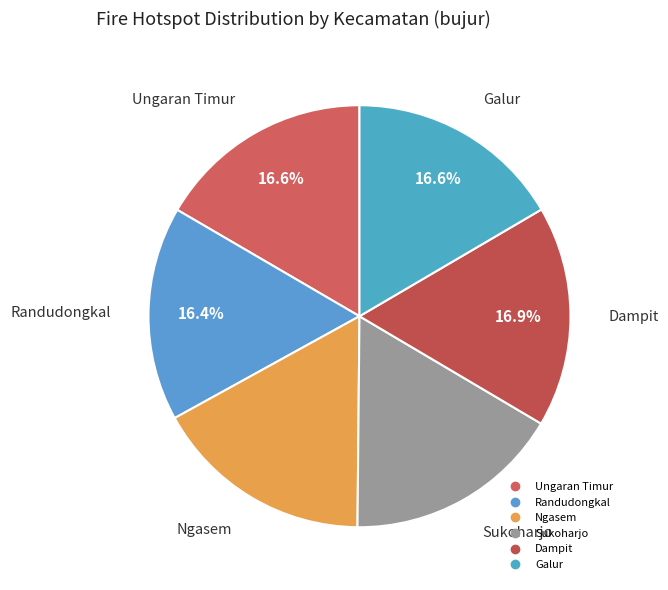

How much of the chart is everything except Galur?

83.4%